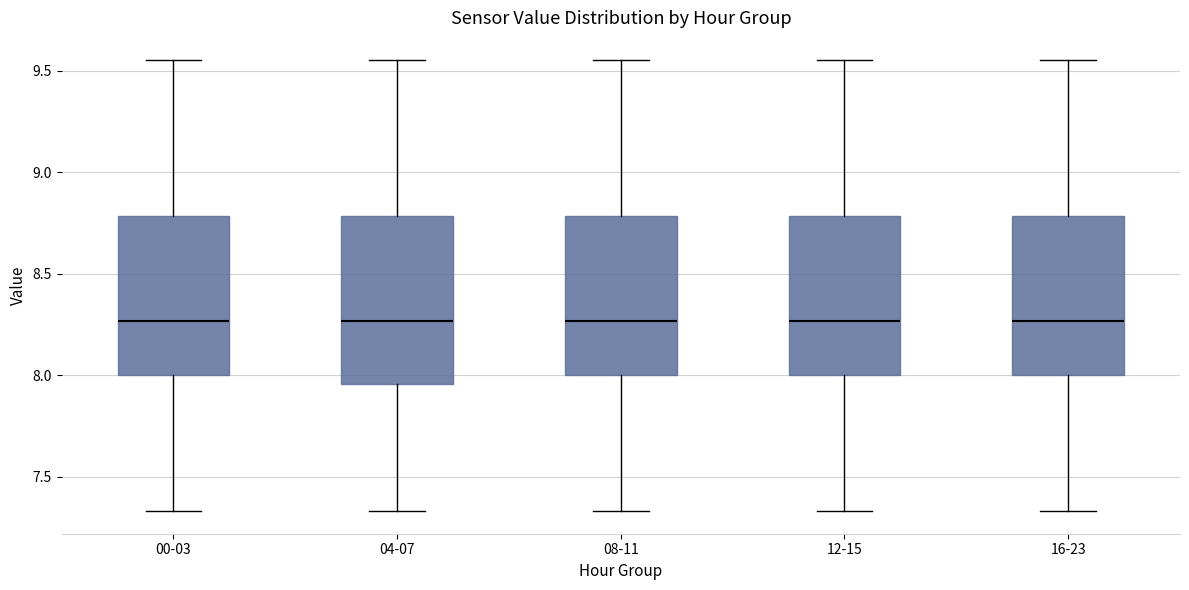

Reading left to right, transcribe this box plot: for each box, give where its median line is, the range the box spans, and where its two whiskers end, as read against the y-axis. The values are not printed on the chart, so give them approximately, as read against the axis.

00-03: median 8.25, box 8.00 to 8.80, whiskers 7.35 to 9.55
04-07: median 8.25, box 7.95 to 8.80, whiskers 7.35 to 9.55
08-11: median 8.25, box 8.00 to 8.80, whiskers 7.35 to 9.55
12-15: median 8.25, box 8.00 to 8.80, whiskers 7.35 to 9.55
16-23: median 8.25, box 8.00 to 8.80, whiskers 7.35 to 9.55